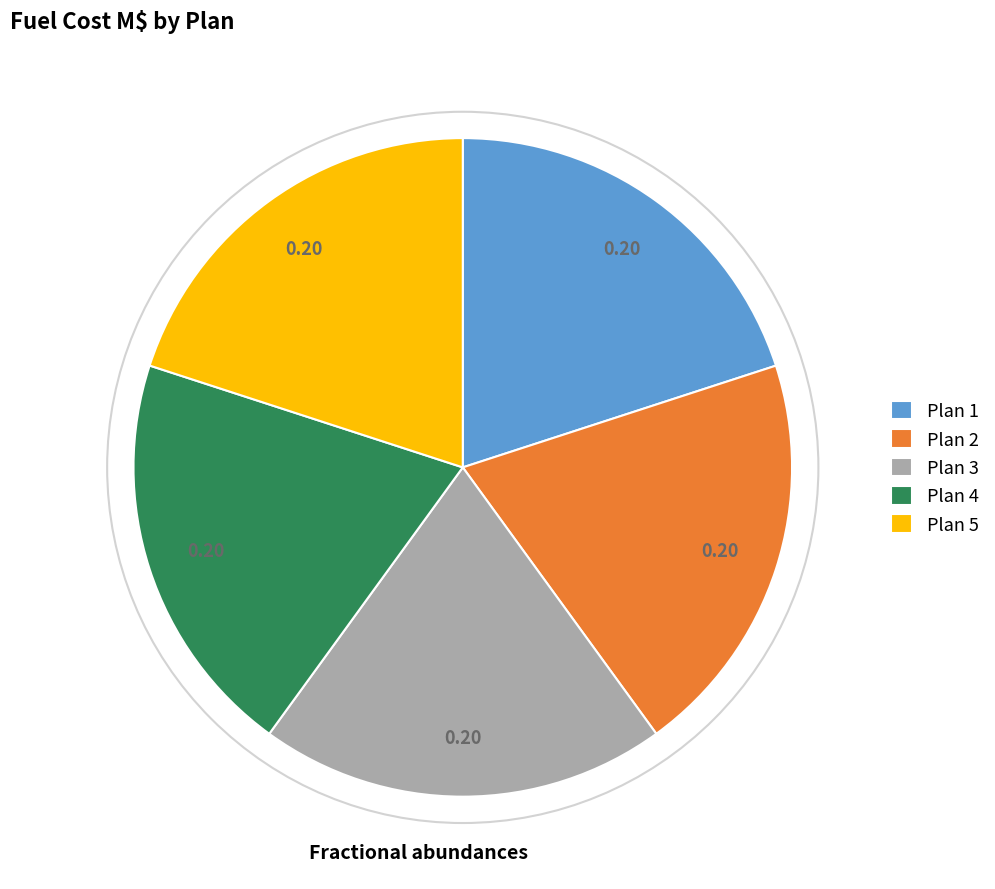

Is the sum of Plan 5 and Plan 4 greater than half?

No